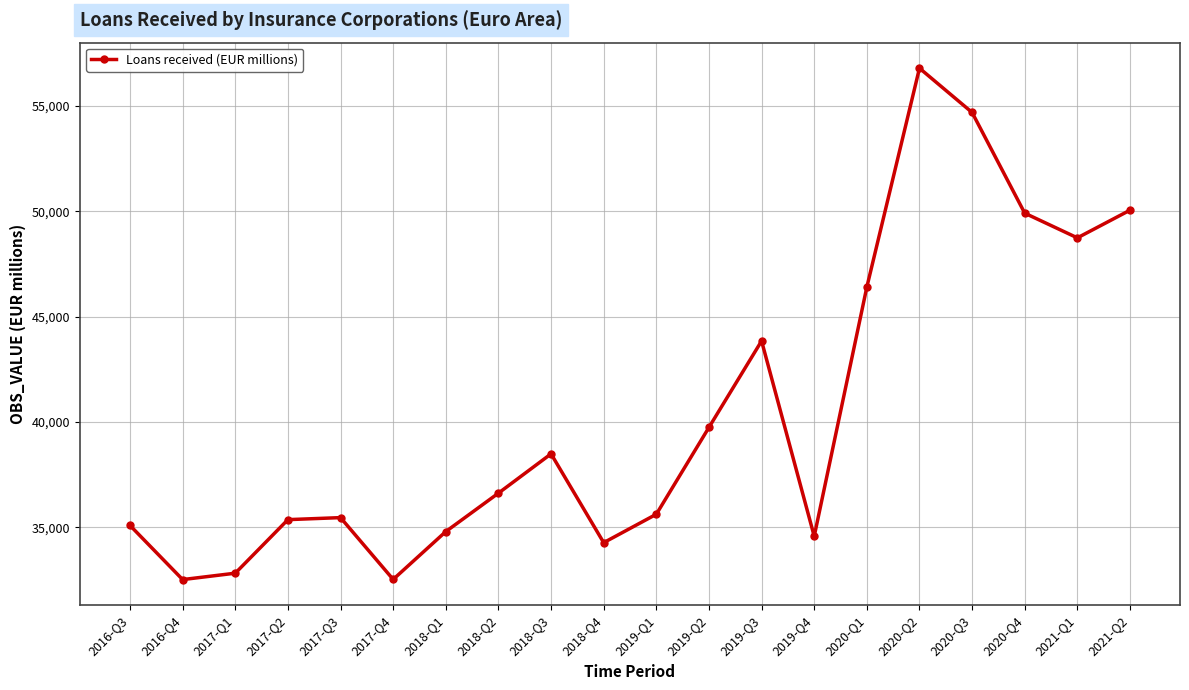

Is this an area chart (filled region under the line)?

No